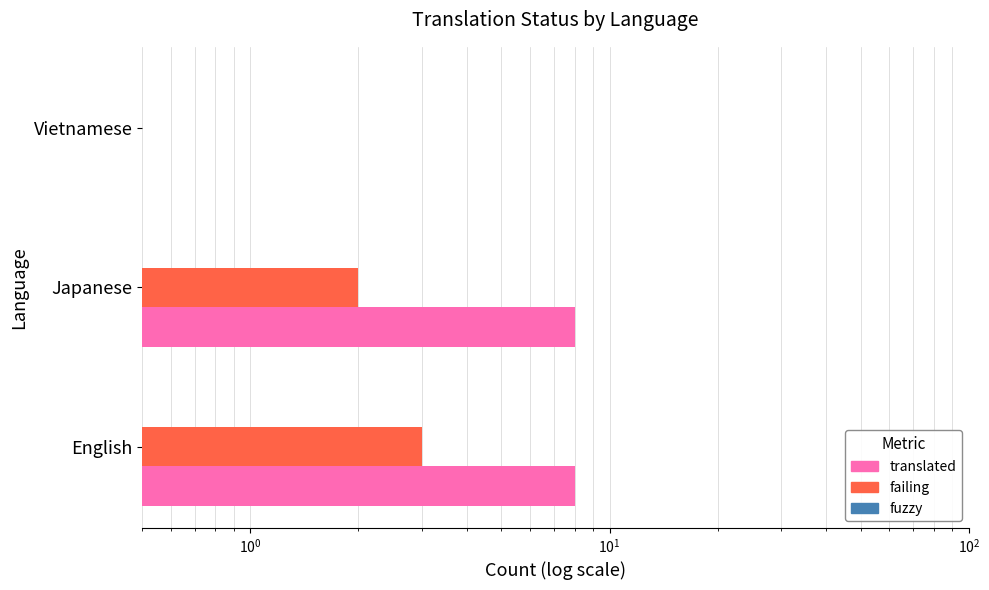

What is the sum of all translated values?

16.5